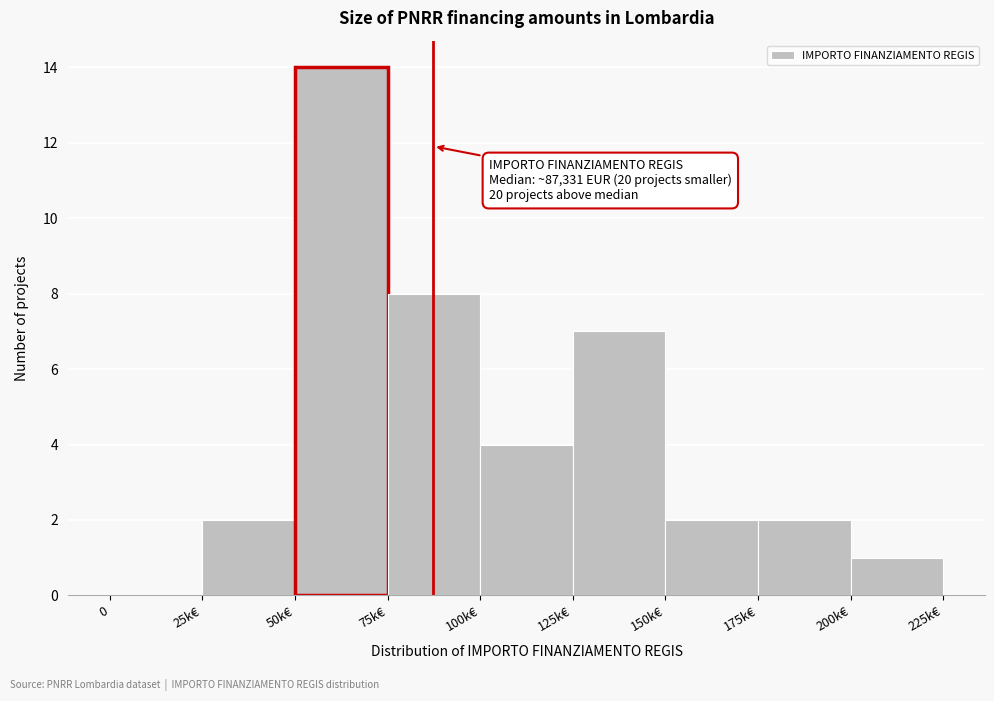

Reading right to left, transcribe all the data shown in this chart.

200k€=1	175k€=2	150k€=2	125k€=7	100k€=4	75k€=8	50k€=14	25k€=2	0=0